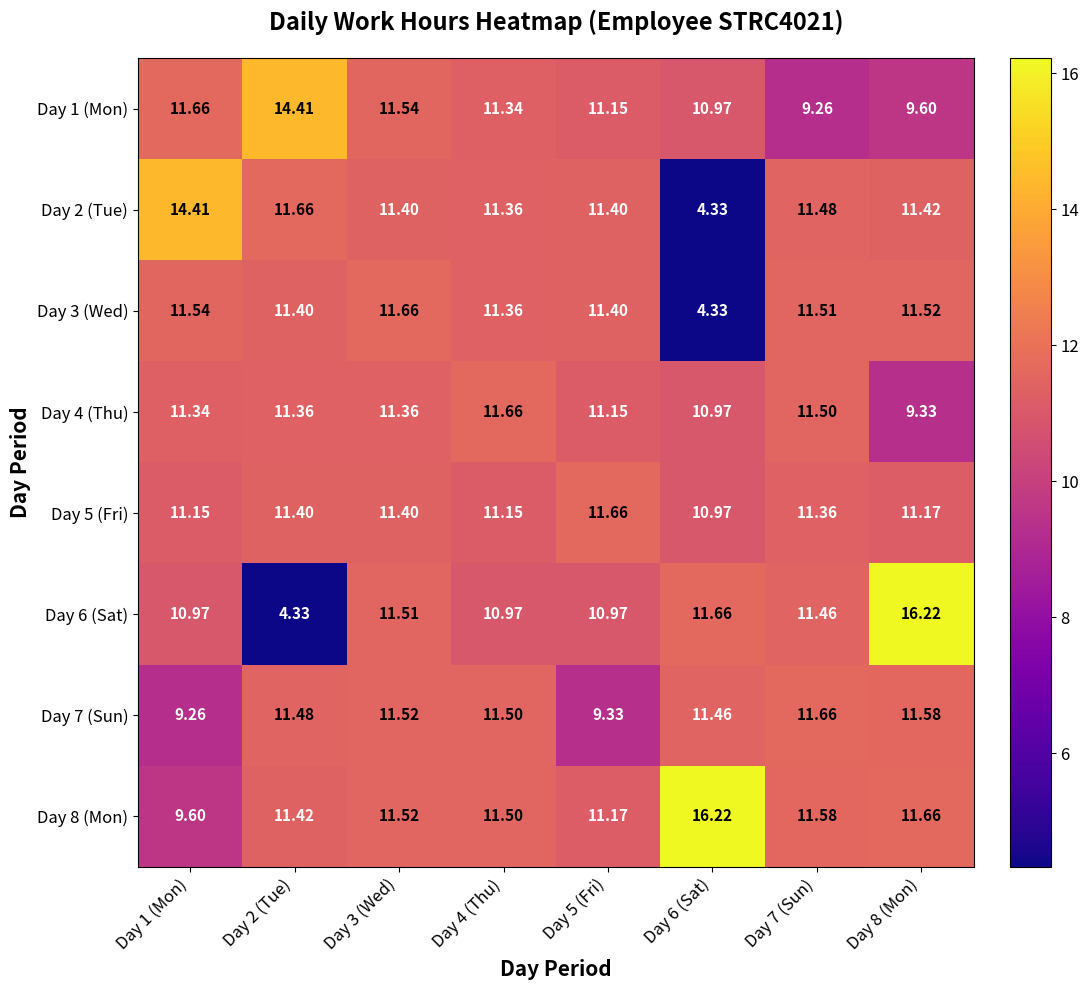

Which series has the widest spread of values?

Day 6 (Sat)